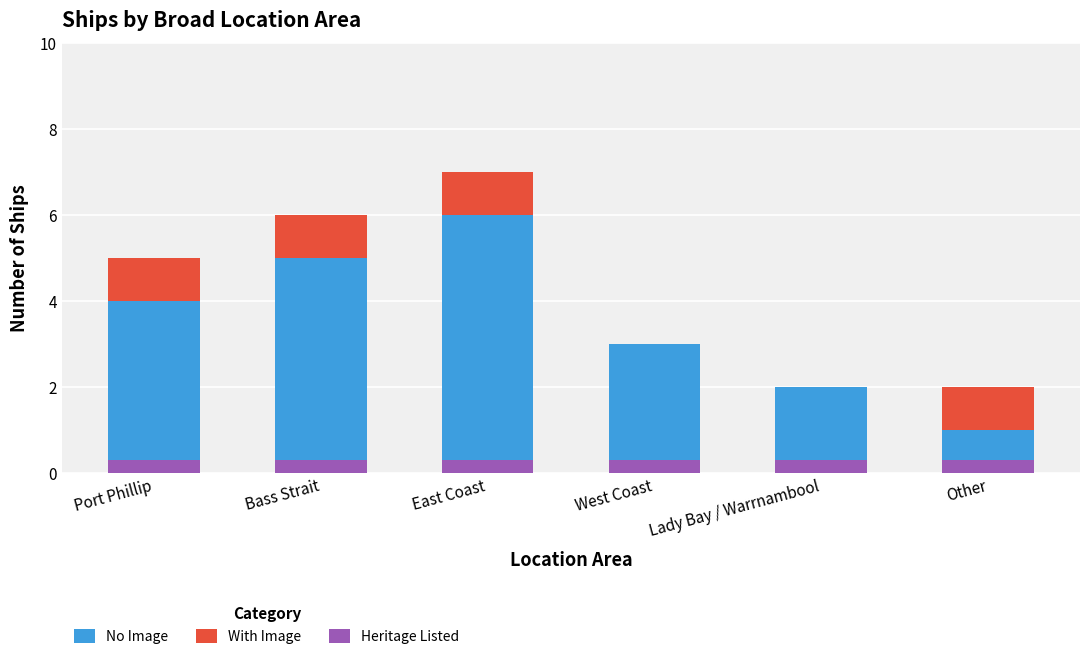

At which label does No Image reach its minimum?

Other